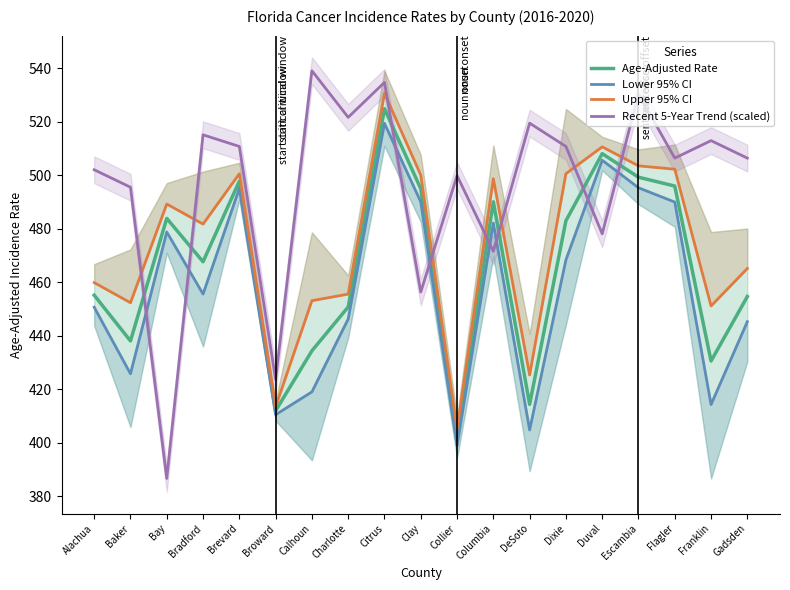

What is the value of the Upper 95% CI point at the 19th from the left?

465.2